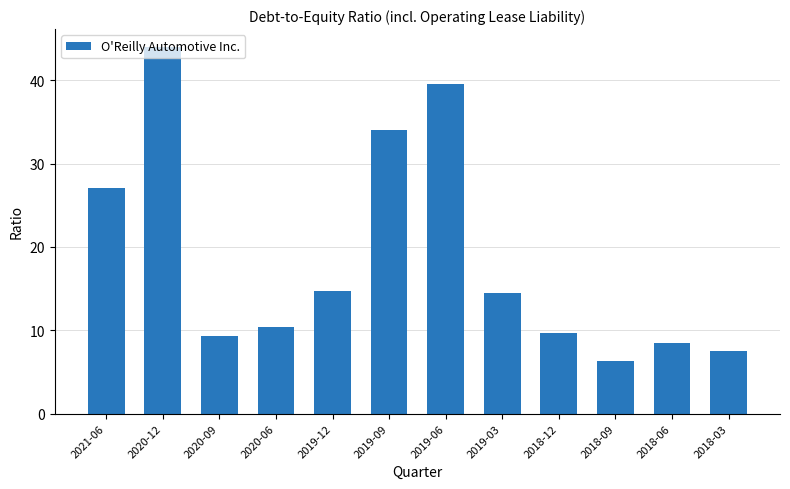

What is the average value?

18.8